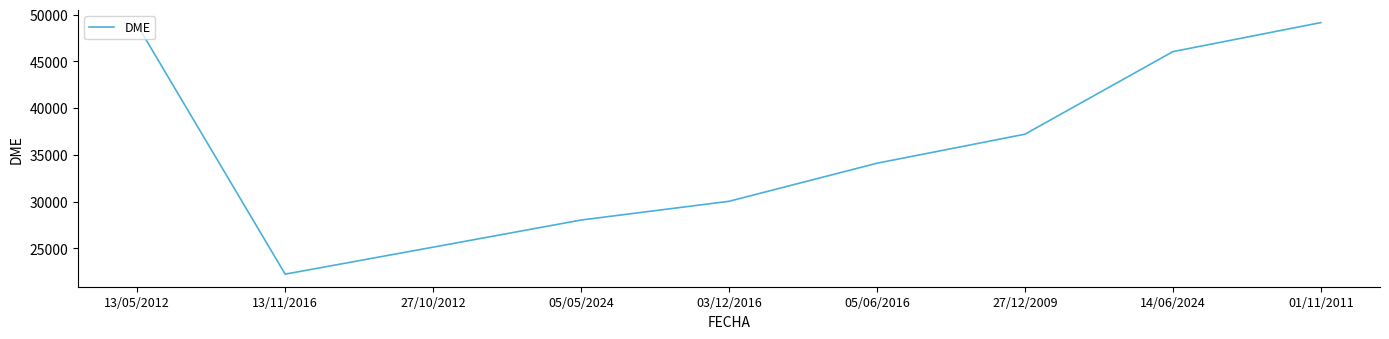

How many interior local valleys (lower than both neighbors) does the data have?

1